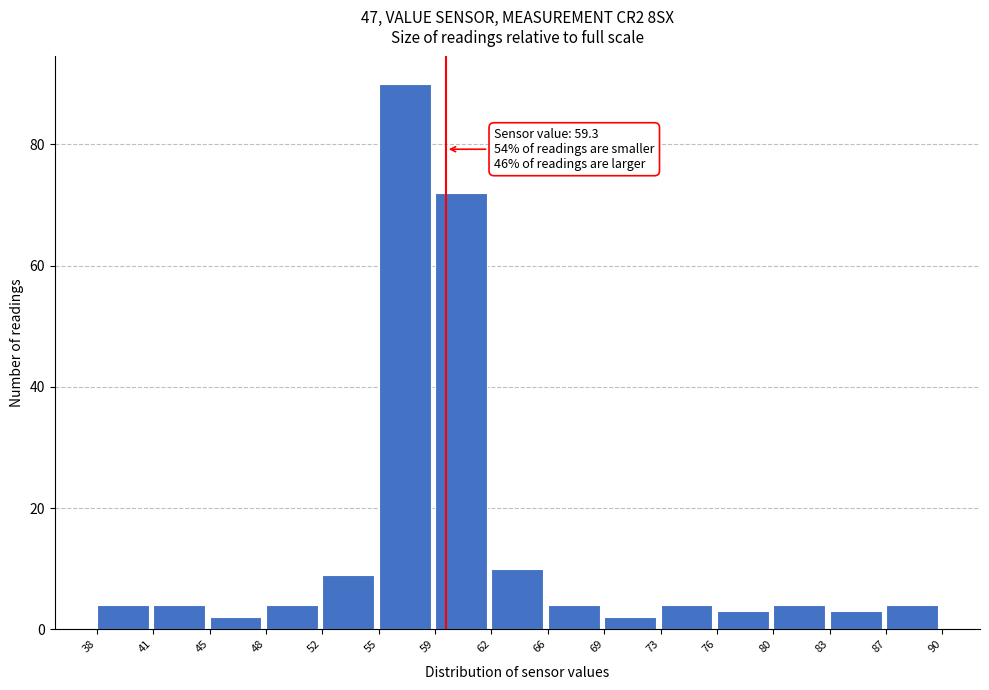

Over which range of the x-axis is the bar tallest?

55 to 59